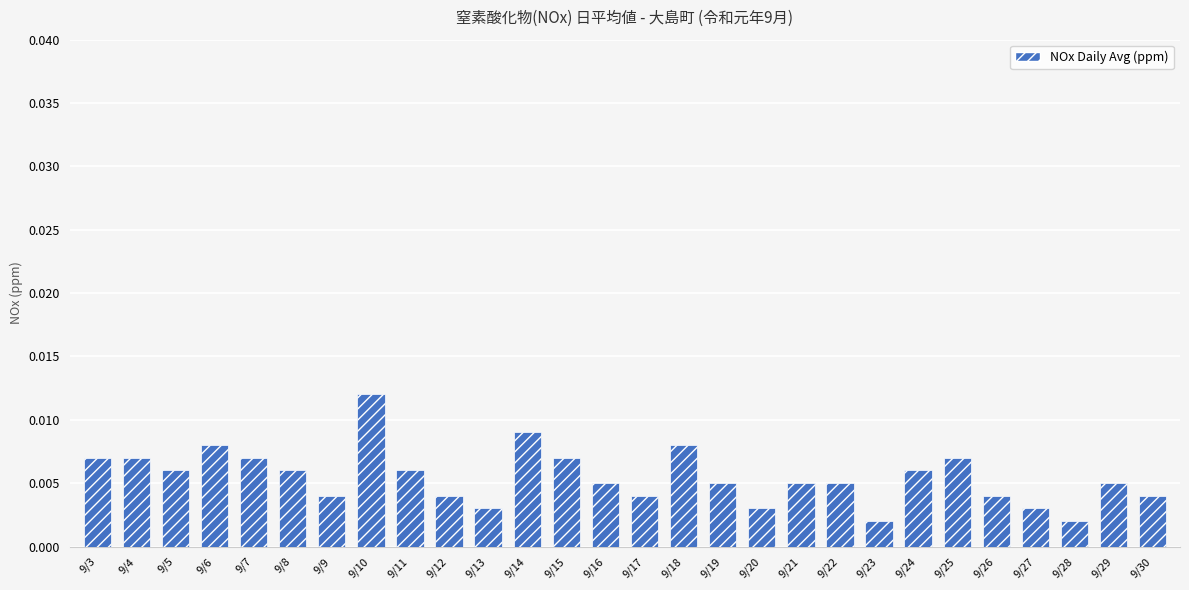

Which category has the highest value across all series?

9/10